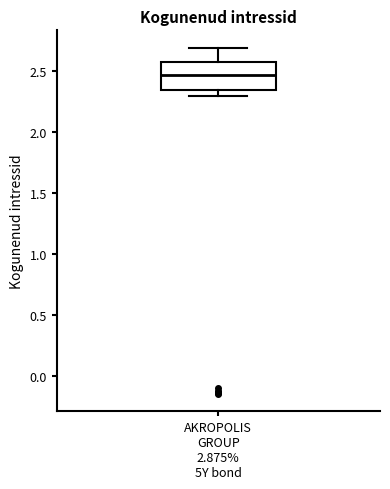

Transcribe this box plot: give where the median line is, the range the box spans, and where the two whiskers end, as read against the y-axis. The values are not printed on the chart, so give them approximately, as read against the axis.

median 2.45, box 2.35 to 2.60, whiskers 2.30 to 2.70